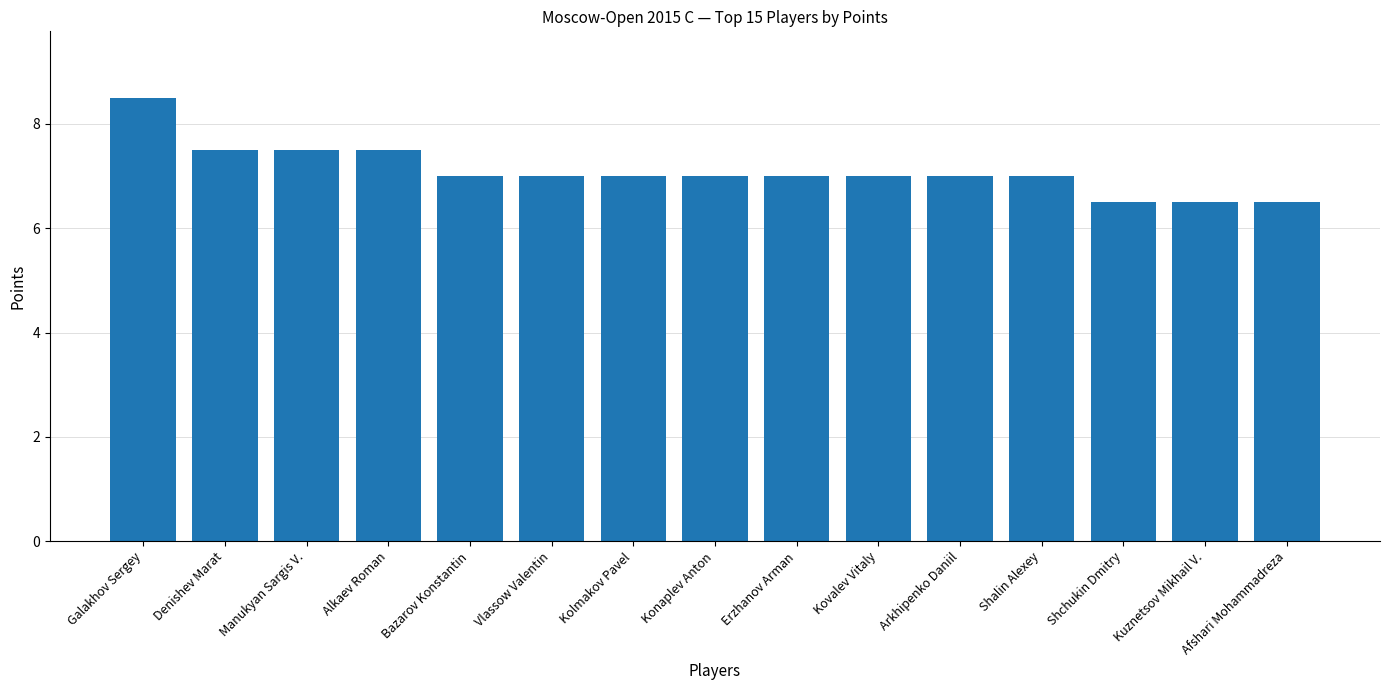

What is the change in value from Galakhov Sergey to Alkaev Roman?

-1.0